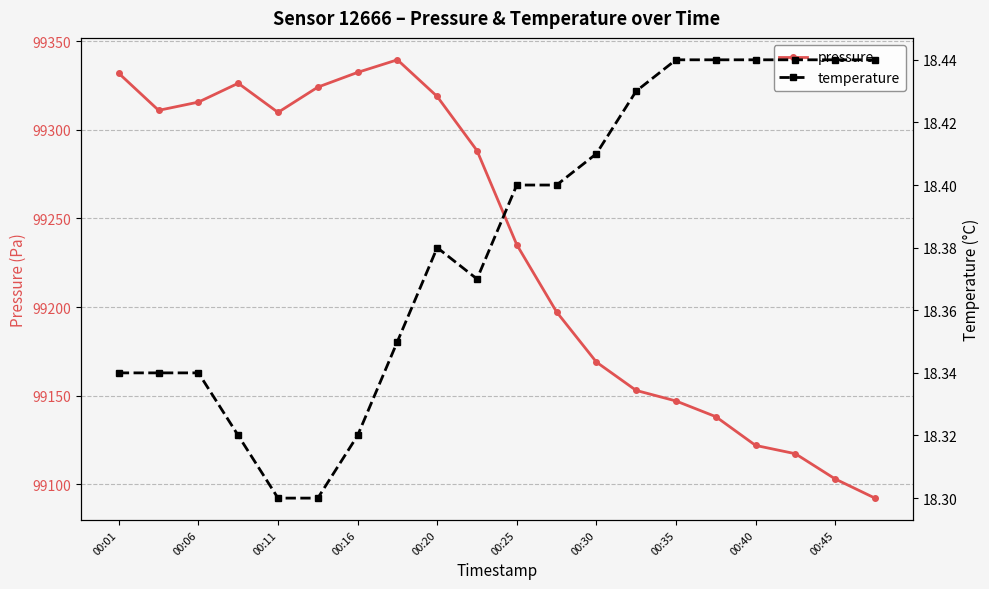

The value of pressure at 13 is 99153.0. True or false?

True